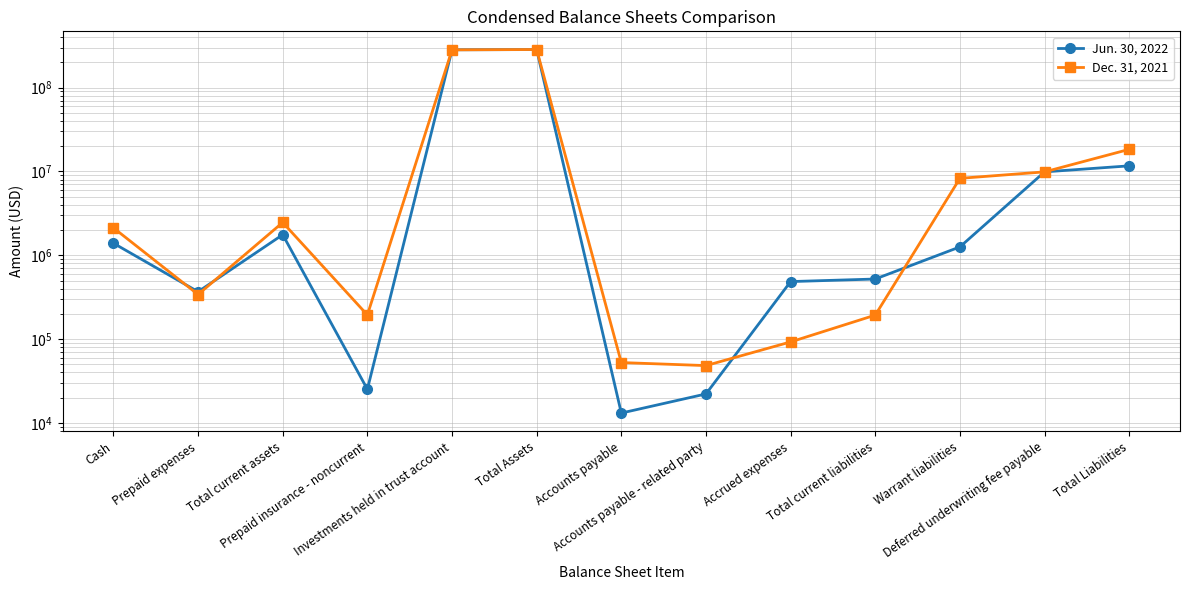

List the series in order of their overall mean, highest first.

Dec. 31, 2021, Jun. 30, 2022